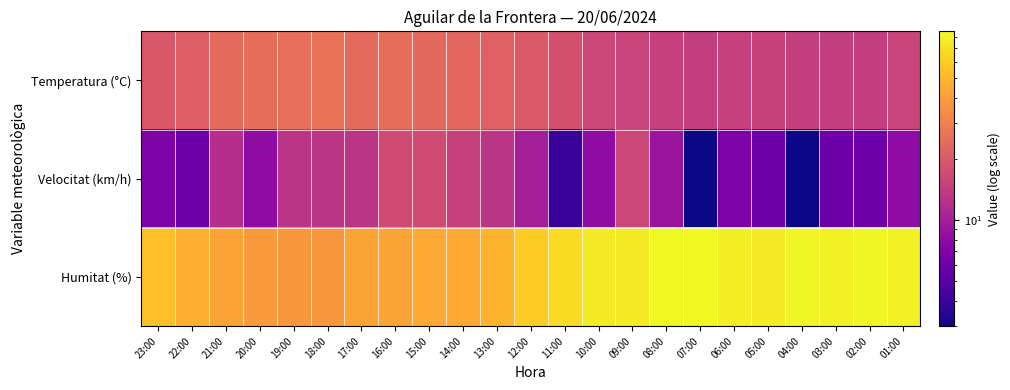

How many categories are shown in the chart?

23